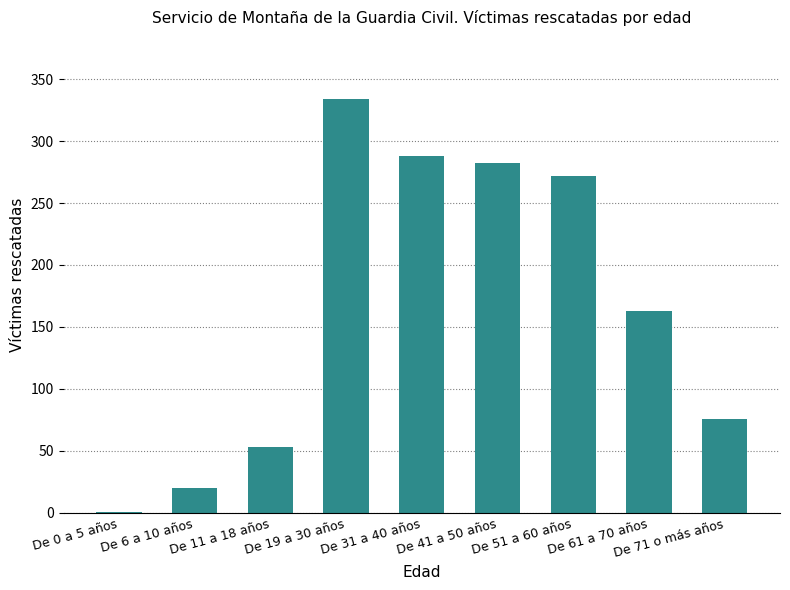

Are the bars horizontal?

No